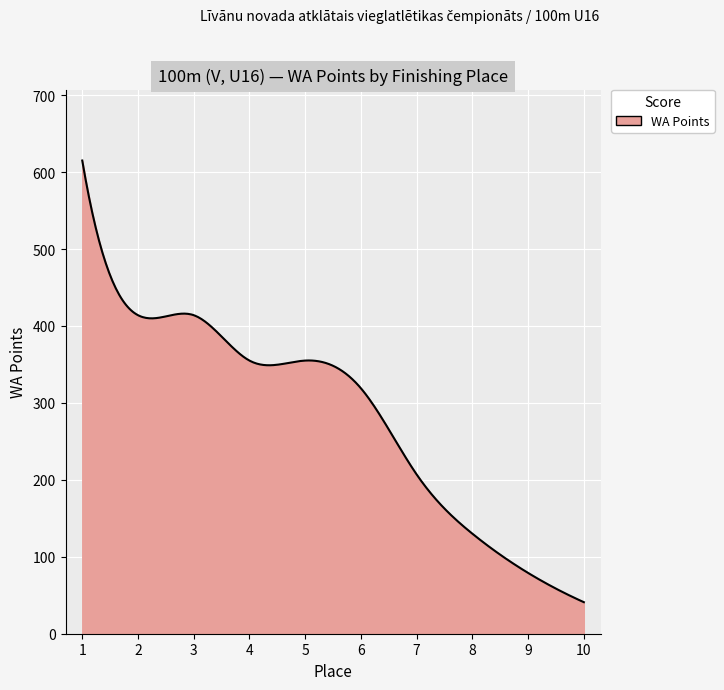

What is the smallest value displayed?

41.0